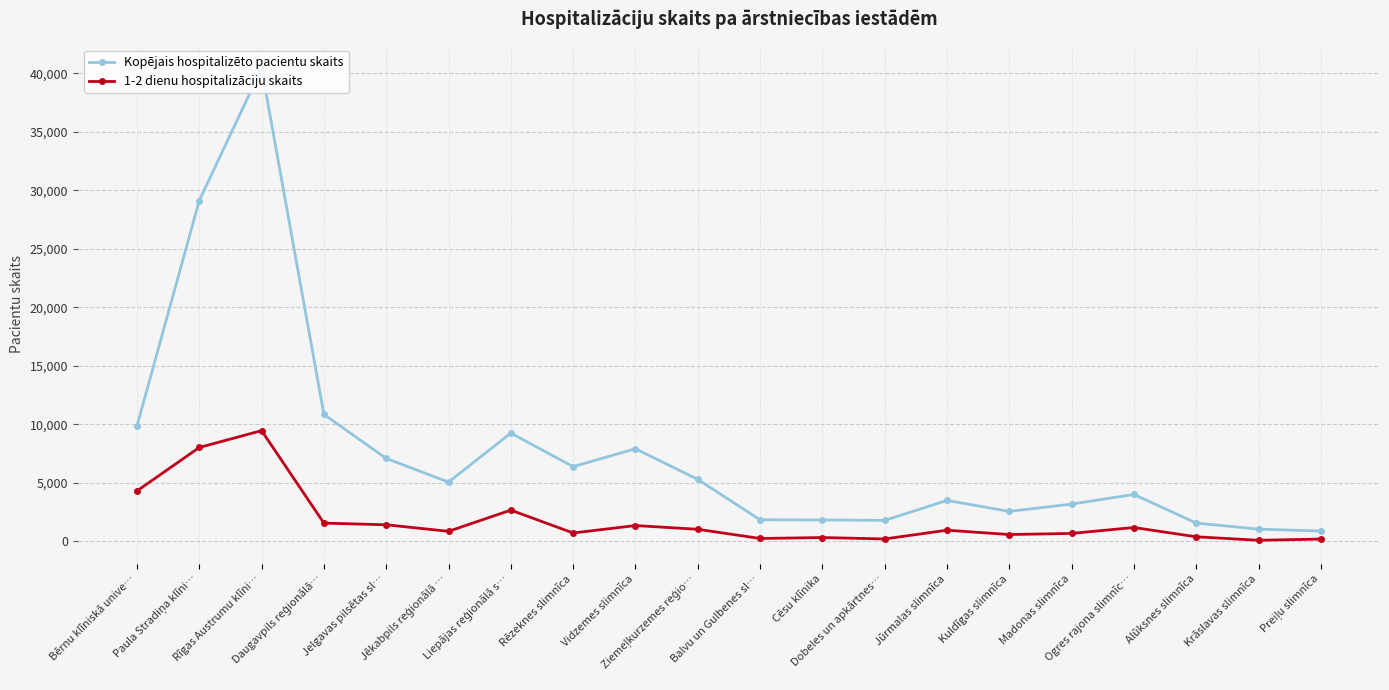

True or false: Kopējais hospitalizēto pacientu skaits and 1-2 dienu hospitalizāciju skaits intersect in this chart.

False